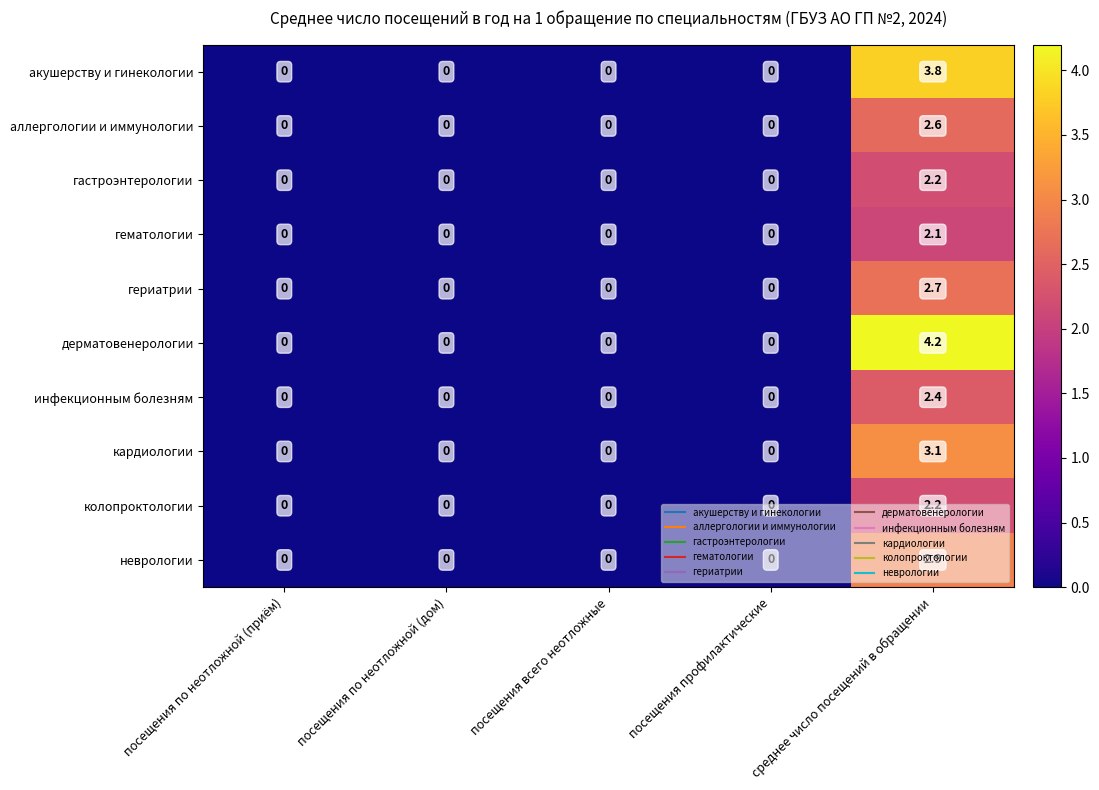

The value of гематологии at среднее число посещений в обращении is 3.0. True or false?

False